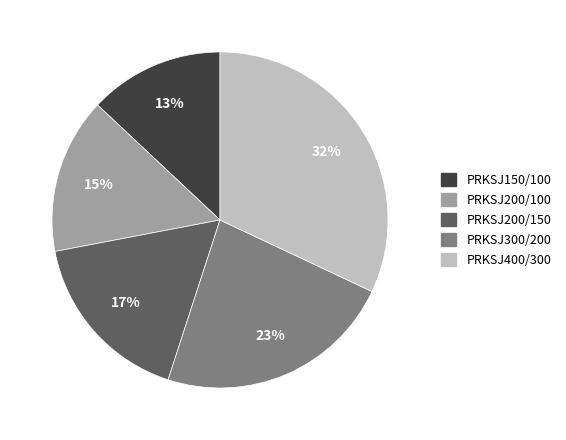

Which has a higher value, PRKSJ200/150 or PRKSJ300/200?

PRKSJ300/200